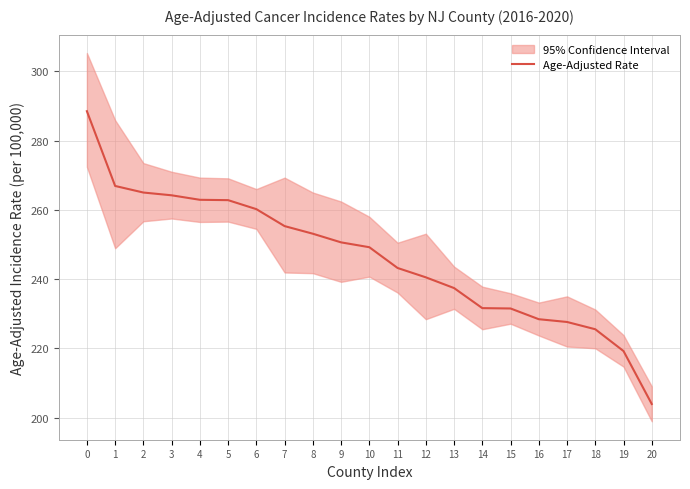

What value does the data have at 11?

243.2